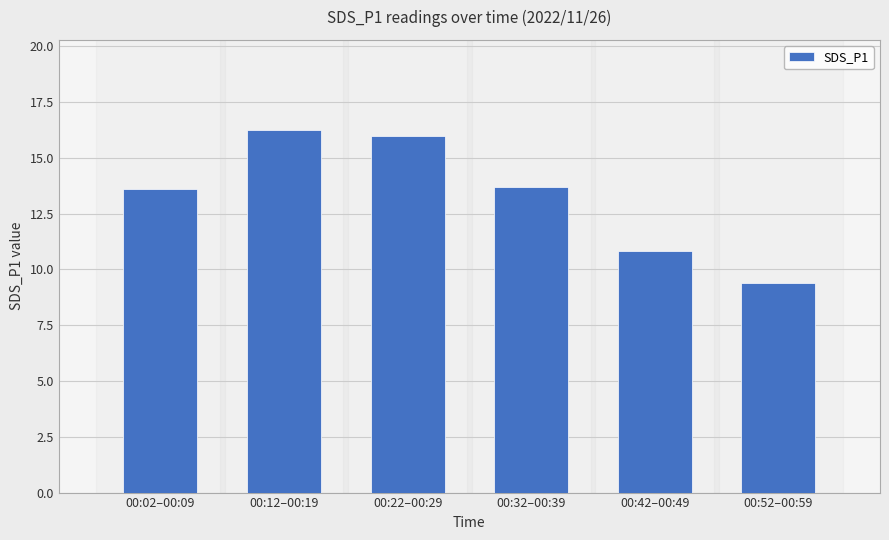

Which category has the lowest value across all series?

00:52–00:59